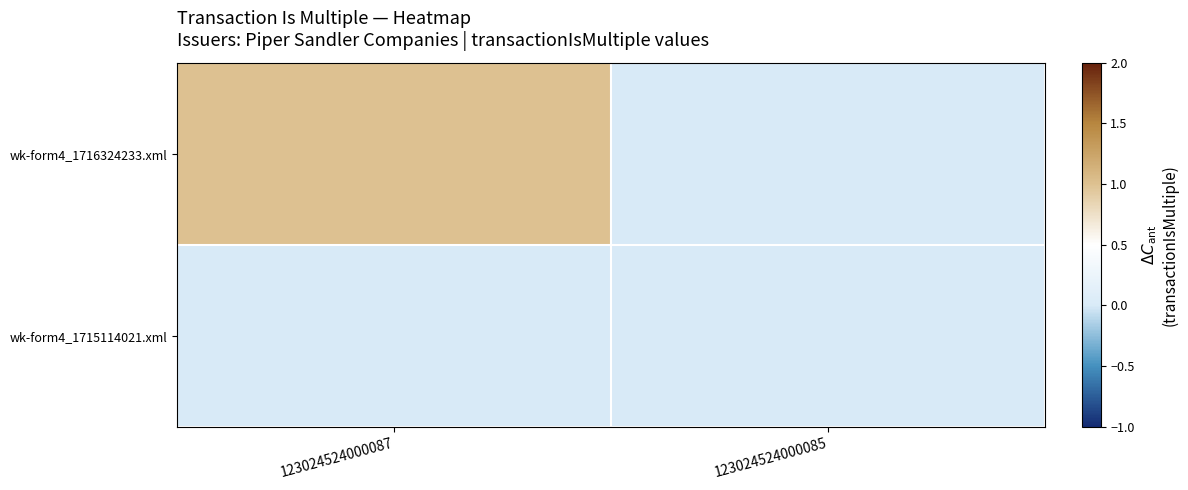

List the series in order of their peak value, lowest first.

wk-form4_1715114021.xml, wk-form4_1716324233.xml